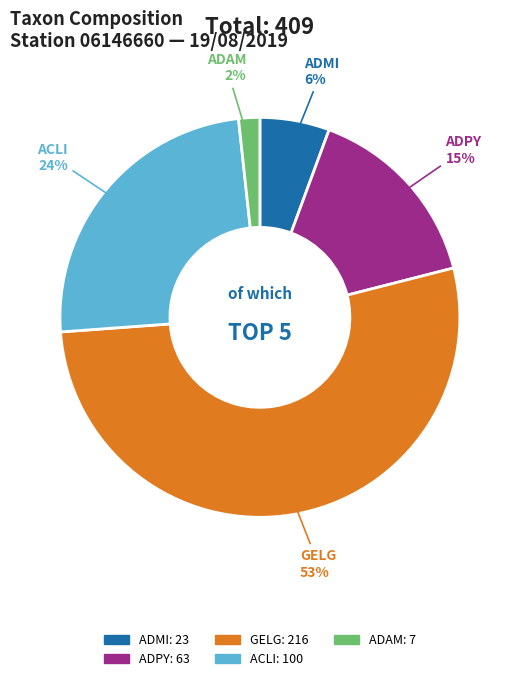

What percentage is the ADMI slice, to the nearest percent?

6%